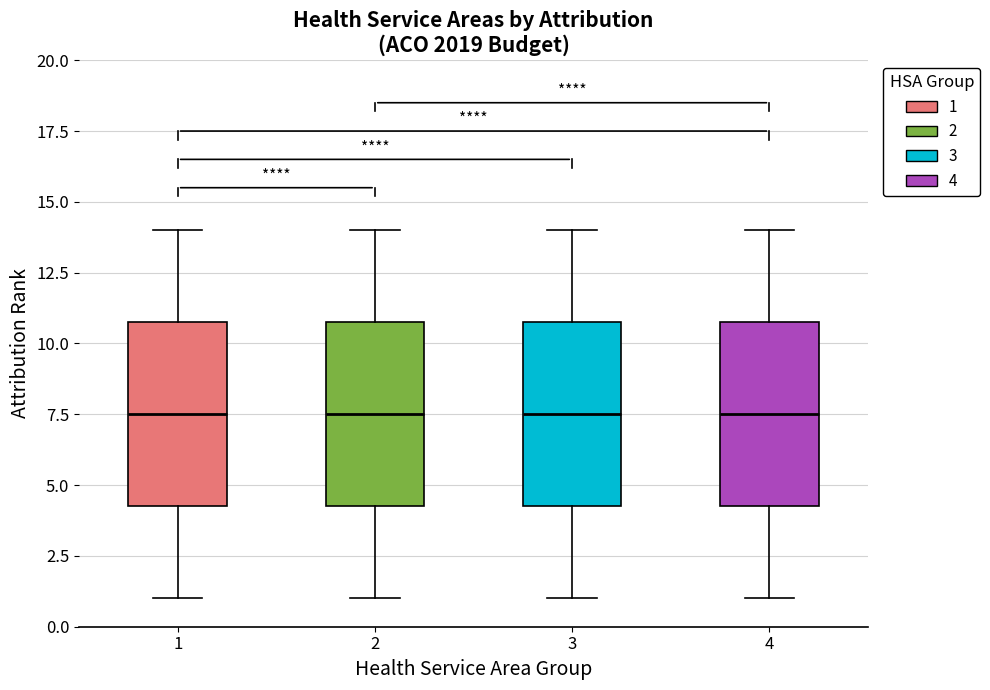

Reading left to right, read every box against the y-axis: the position of its median line, the range the box covers, and the ends of its whiskers. The values are not printed on the chart, so give them approximately, as read against the axis.

1: median 7.5, box 4.5 to 11.0, whiskers 1.0 to 14.0
2: median 7.5, box 4.5 to 11.0, whiskers 1.0 to 14.0
3: median 7.5, box 4.5 to 11.0, whiskers 1.0 to 14.0
4: median 7.5, box 4.5 to 11.0, whiskers 1.0 to 14.0